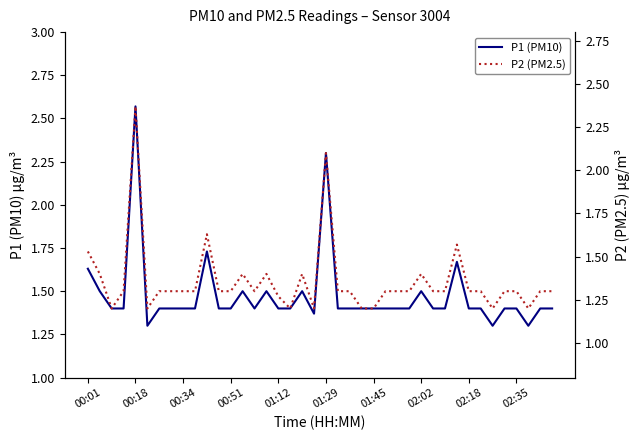

True or false: P1 (PM10) and P2 (PM2.5) intersect in this chart.

False